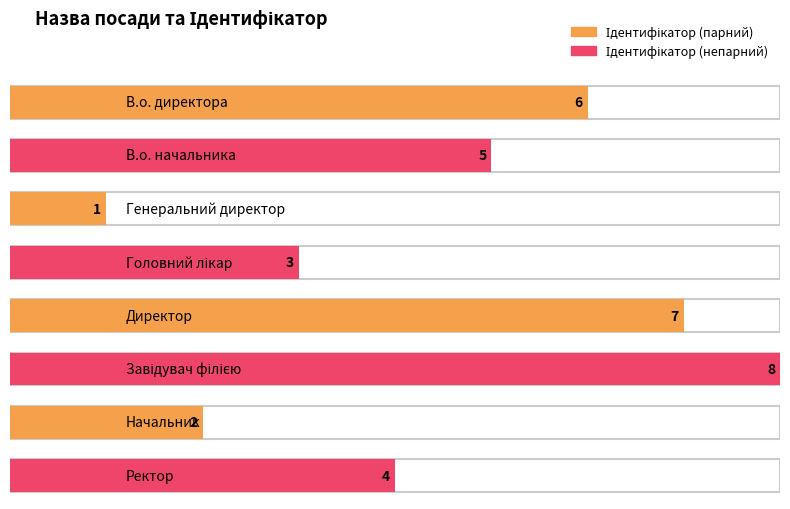

What is the difference between the second highest and second lowest values?

5